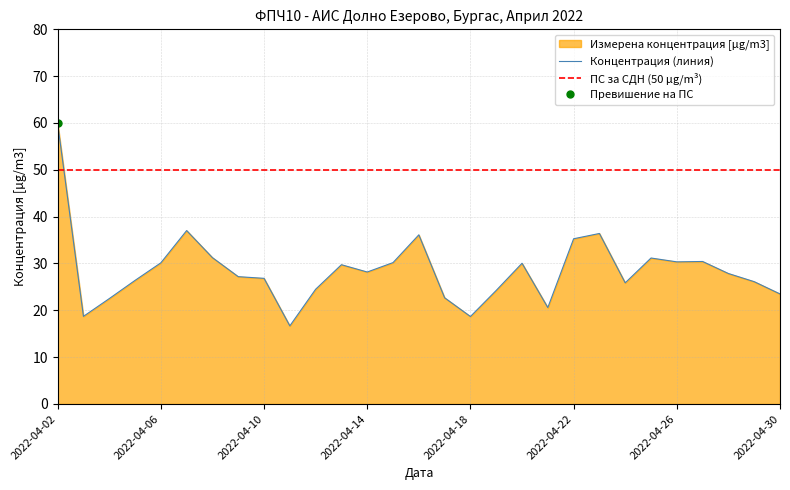

At which label does Концентрация (линия) reach its peak?

2022-04-02